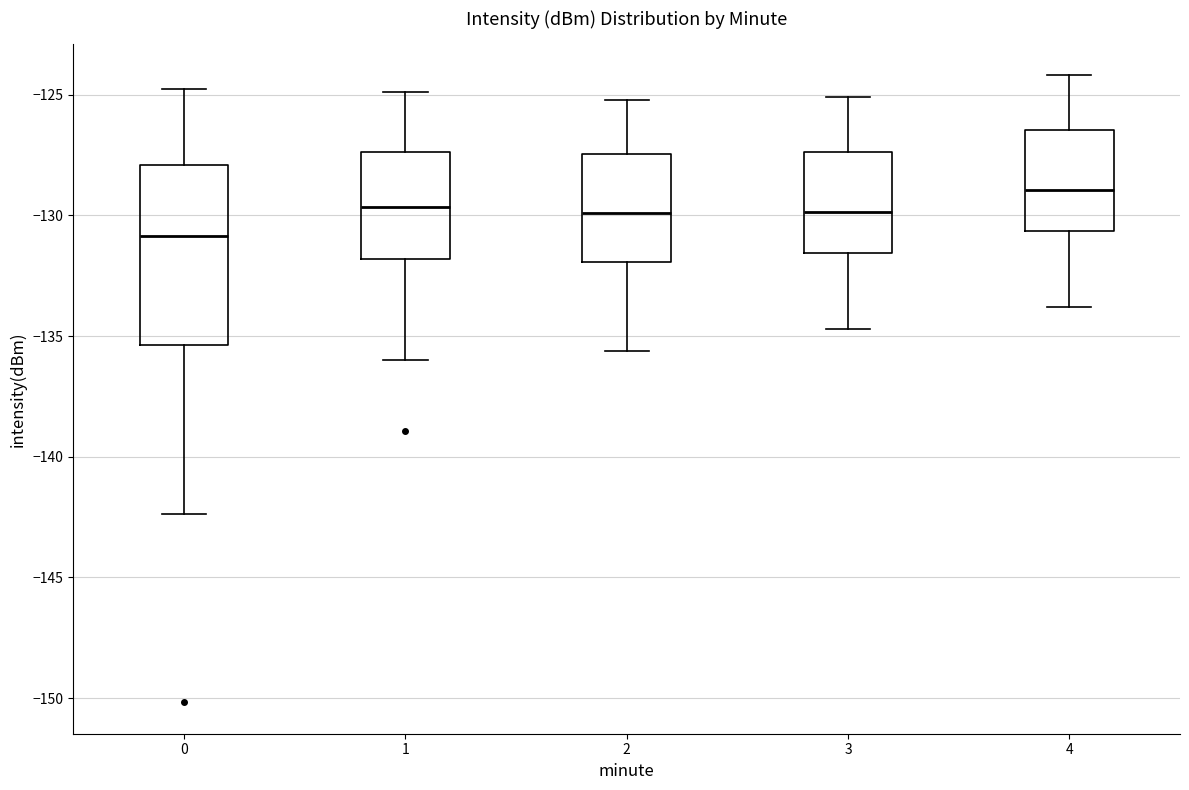

Where does the median line of the box at x = 4 sit on the y-axis? The values are not printed on the chart, so give them approximately, as read against the axis.

-129.0